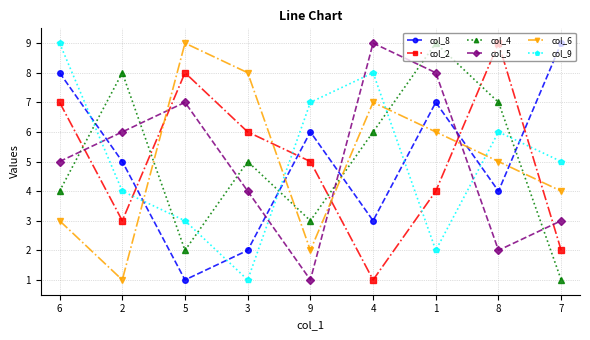

Is it true that col_8 equals 6 at 9?

True